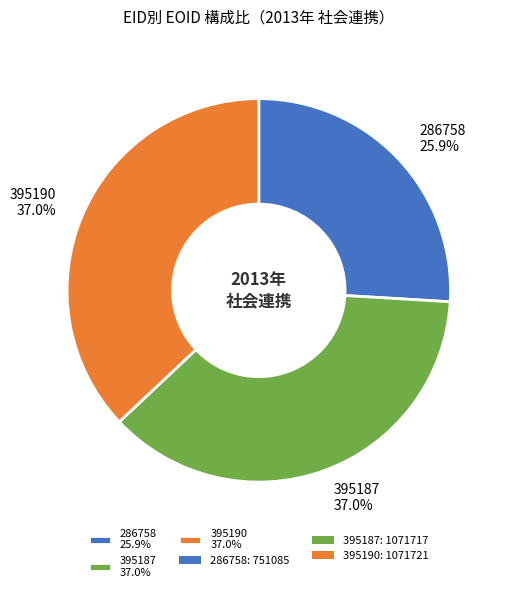

What is the smallest slice in the pie chart?

286758